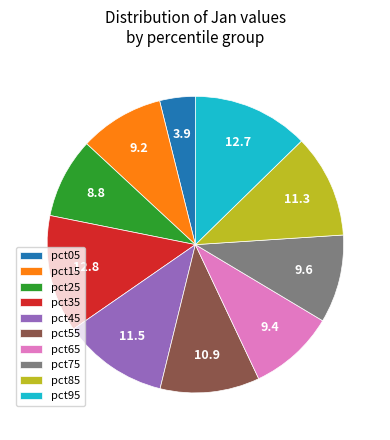

Does any single category account for the majority?

No